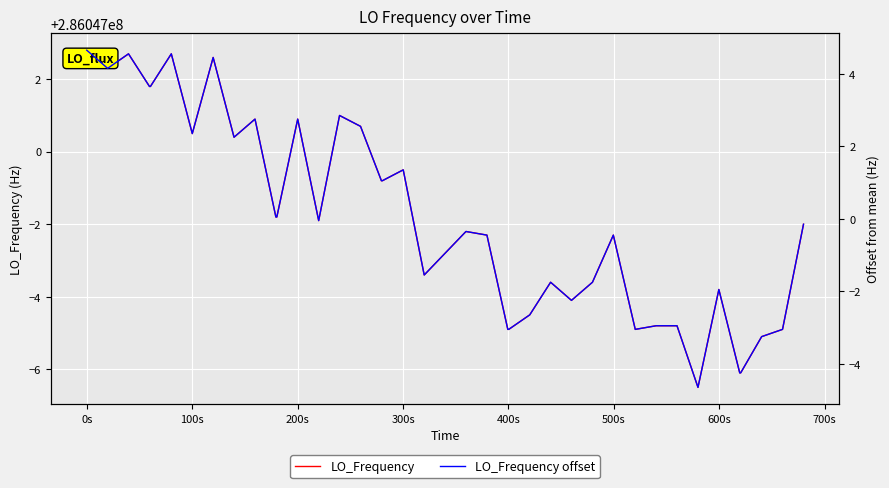

True or false: LO_Frequency and LO_Frequency offset cross at least once.

False